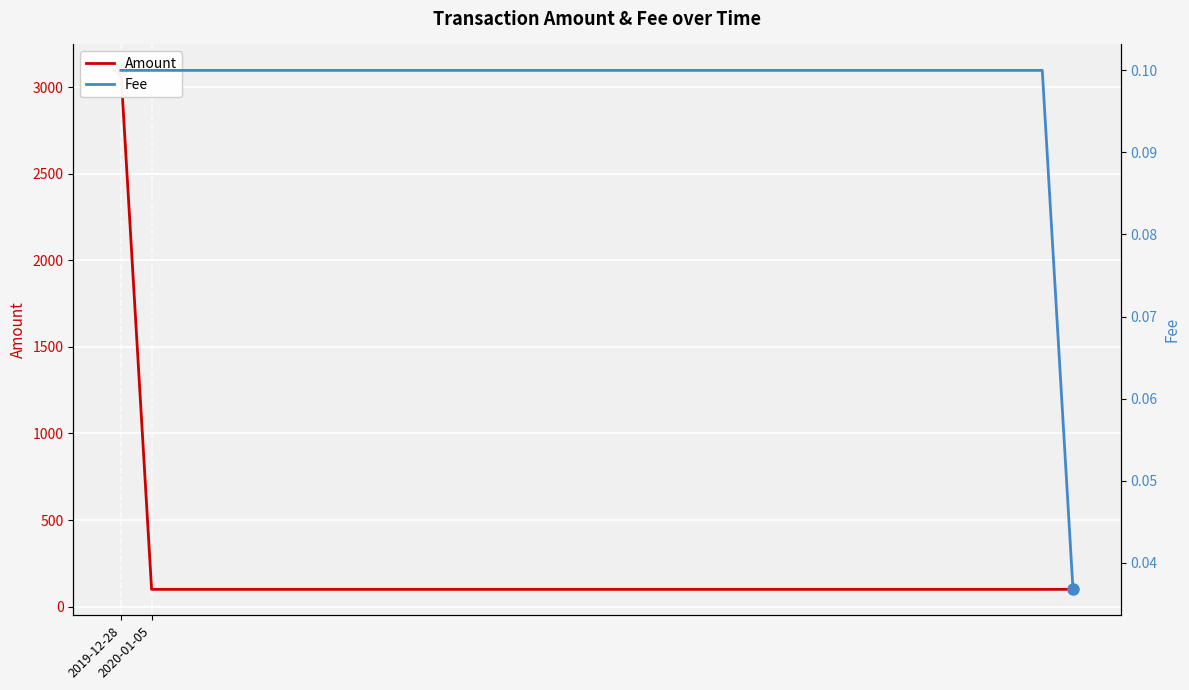

Which series has the widest spread of values?

Amount